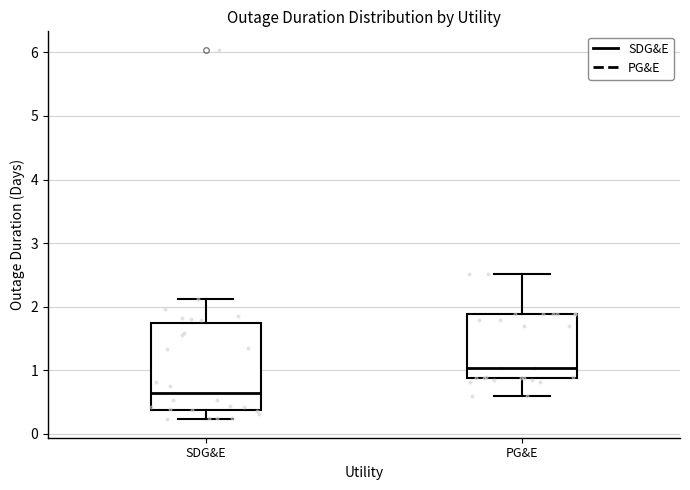

Which box's median line is the highest?

PG&E